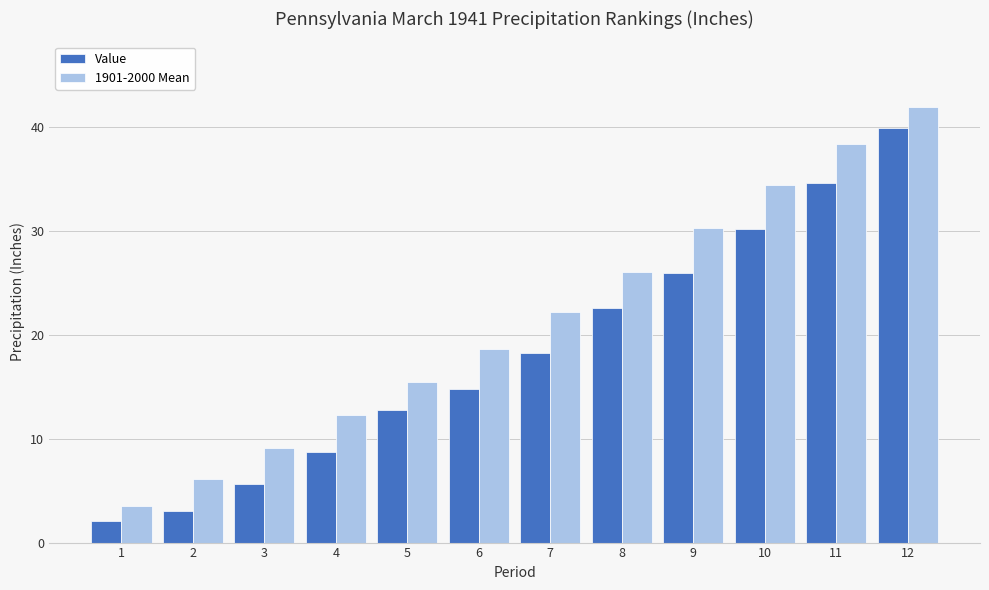

Does the chart contain any negative values?

No